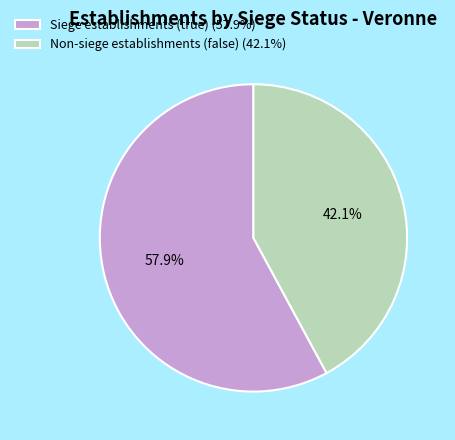

Approximately how many times larger is the value at Siege establishments (true) (57.9%) compared to Non-siege establishments (false) (42.1%)?

1.4